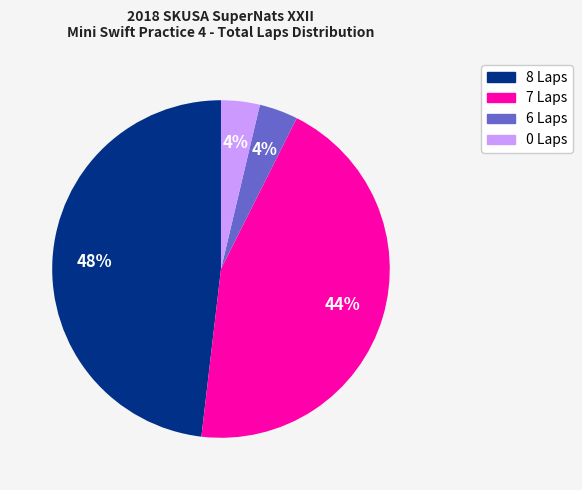

To the nearest percent, what is the difference between the largest and smallest slice percentages?

44%